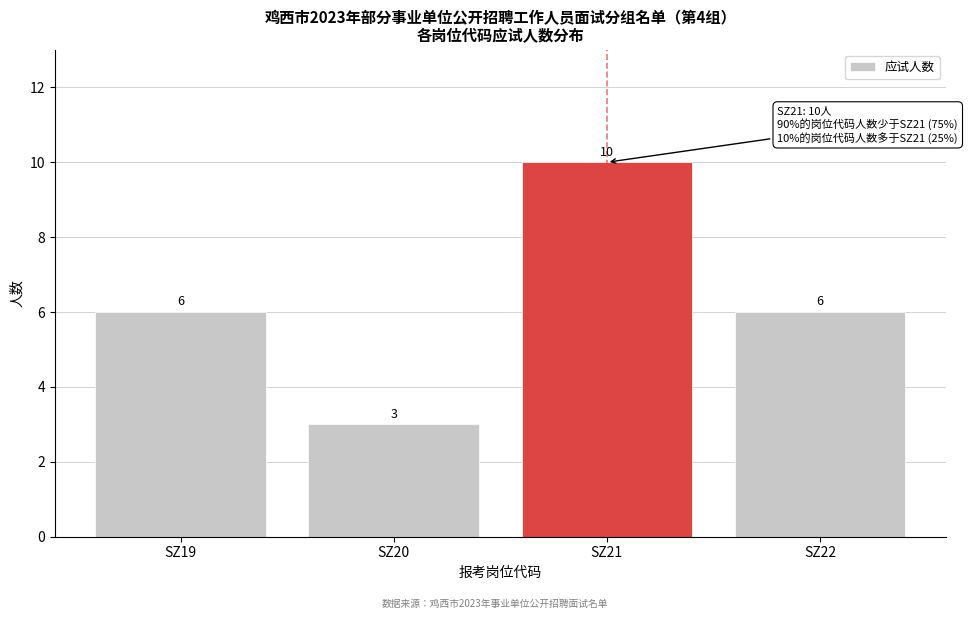

Reading left to right, list all the values displayed in this chart.

6	3	10	6